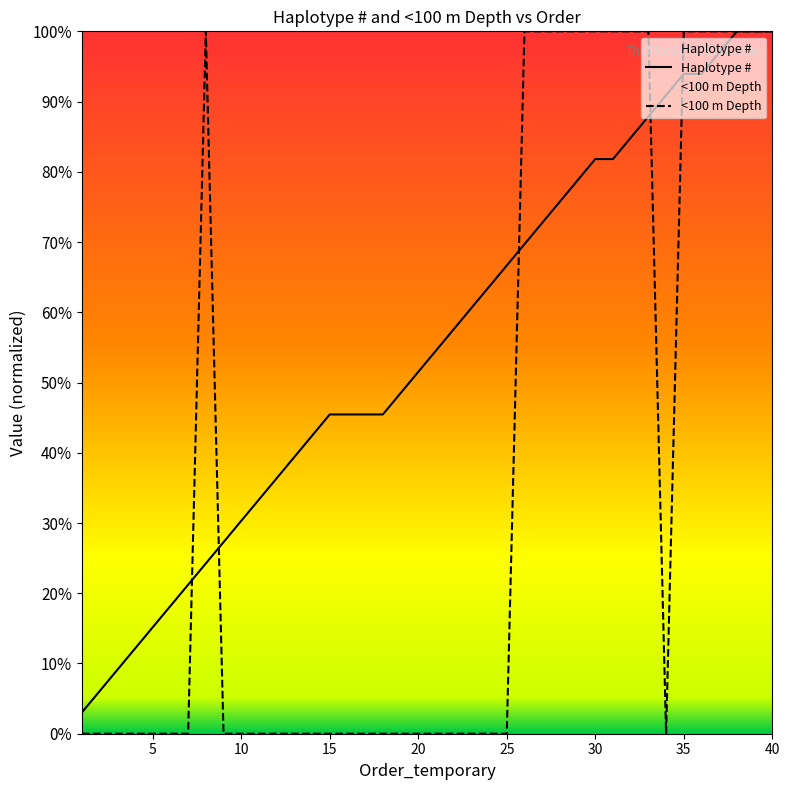

The value of Haplotype # at 40 is 0.3. True or false?

False